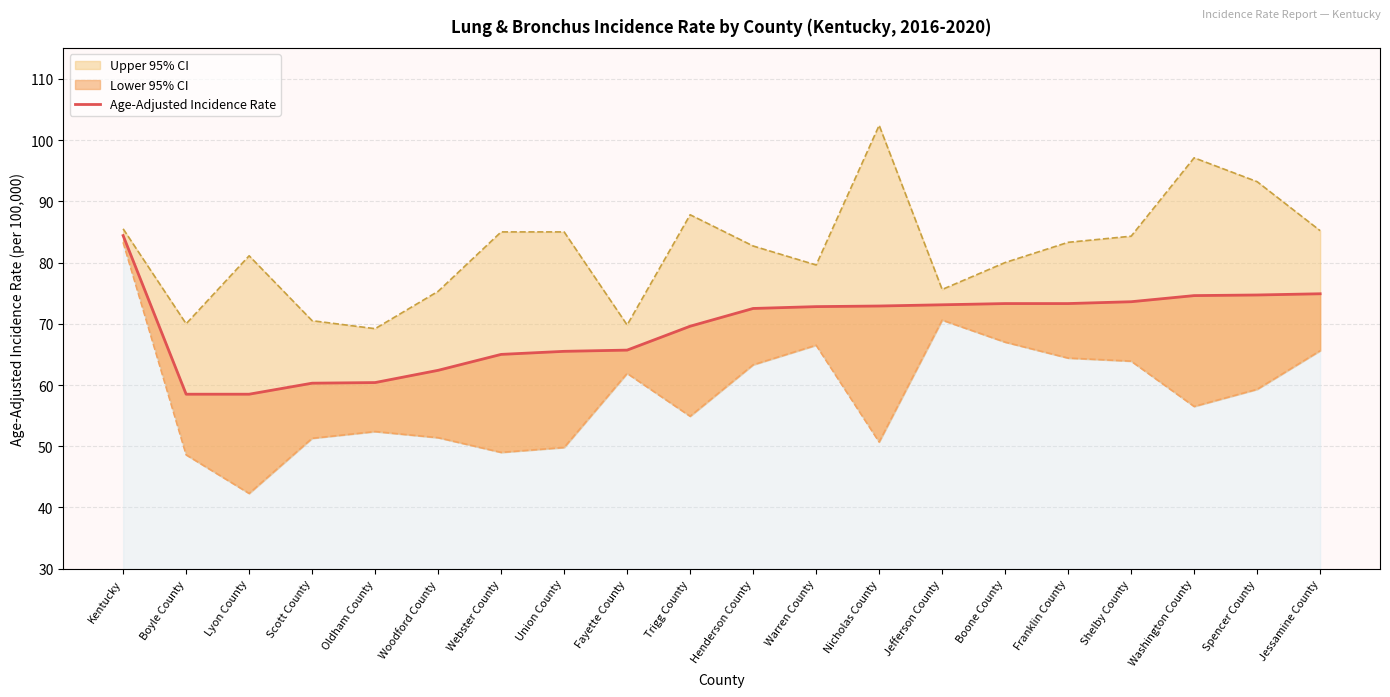

What is the change in value from Union County to Shelby County?

+8.1